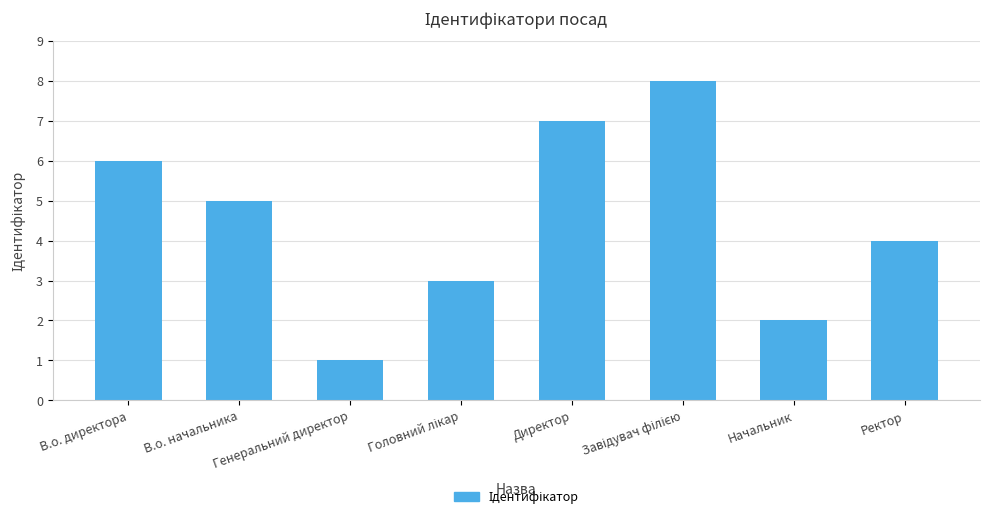

Approximately how many times larger is the value at Генеральний директор compared to Начальник?

0.5